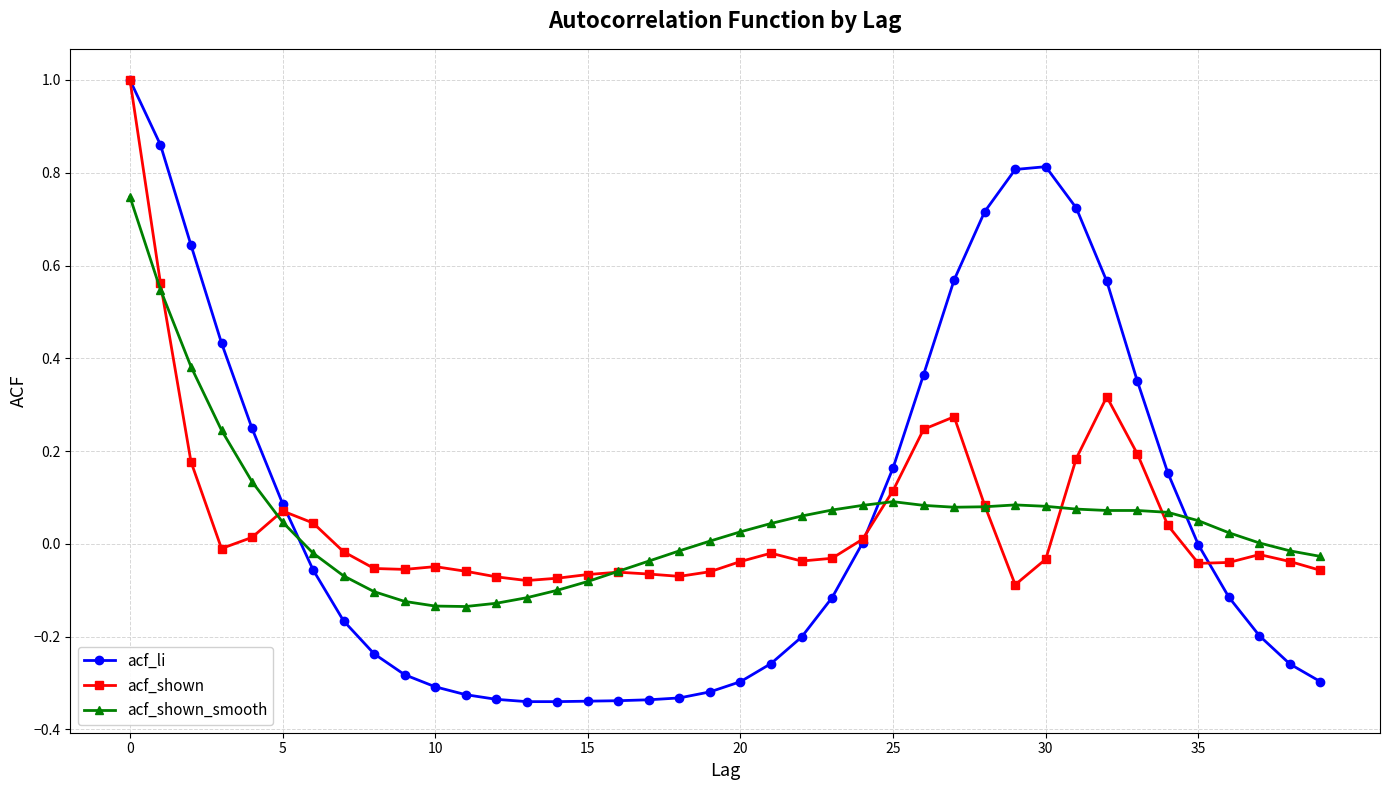

Count the number of categories in the chart.

40